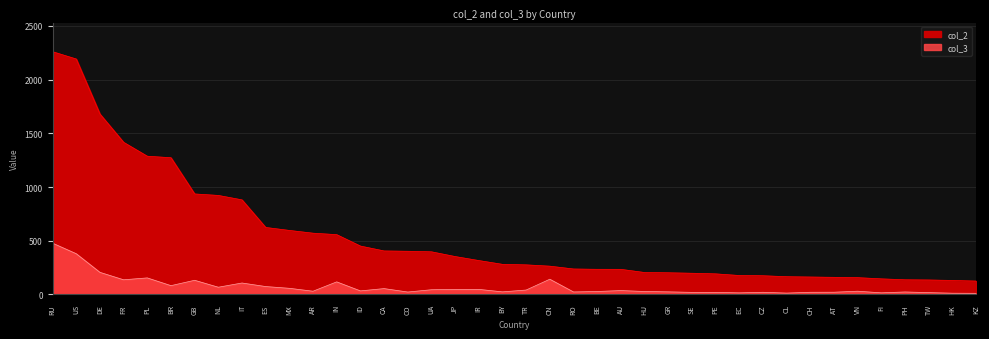

What is the difference between the col_3 values at DE and BY?

181.7